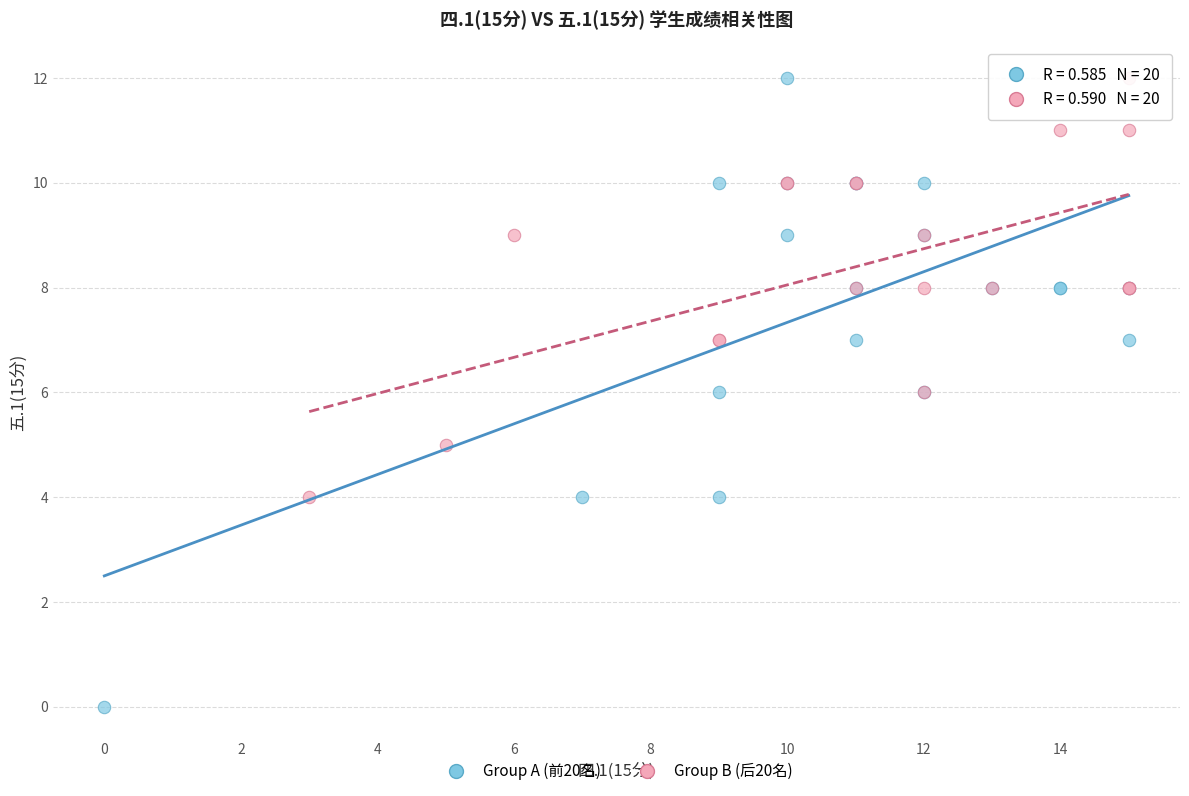

Which series contains the lowest Y value?

Group A (前20名)